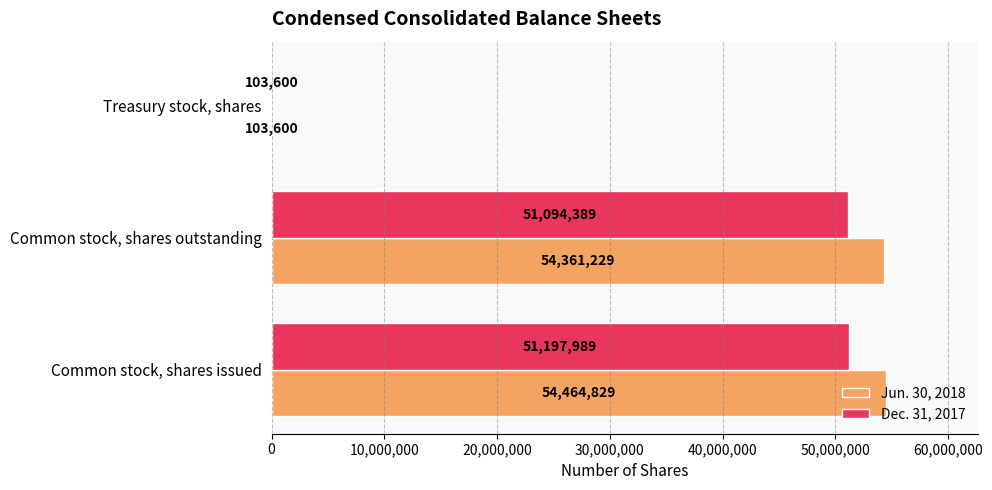

What is the sum of all Dec. 31, 2017 values?

102395978